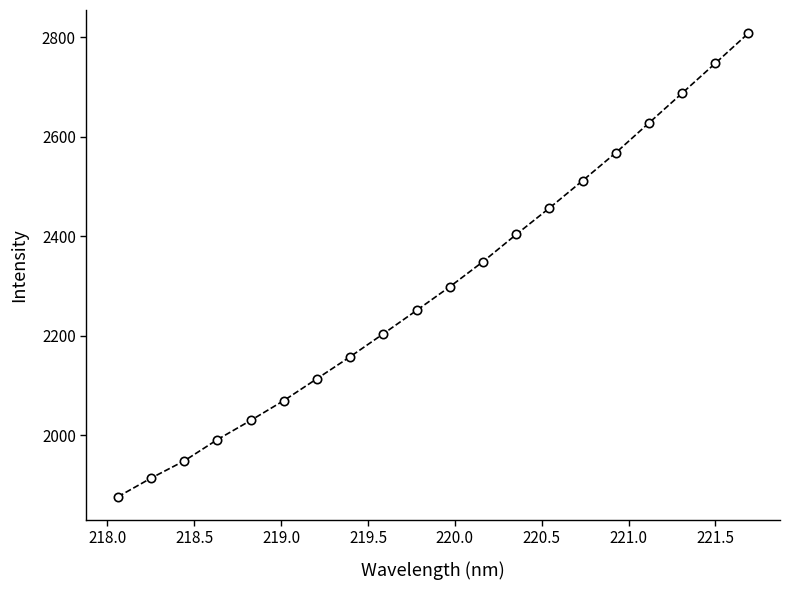

What is the value of the 9th point from the left?

2204.1